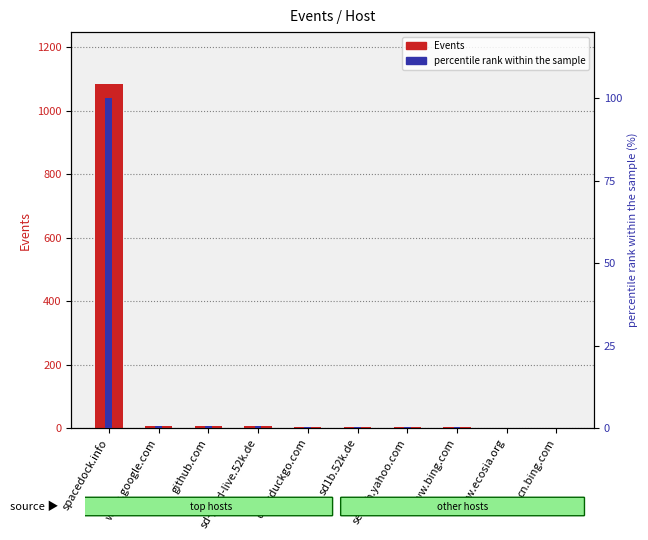

What is the sum of all percentile rank within the sample values?

103.1